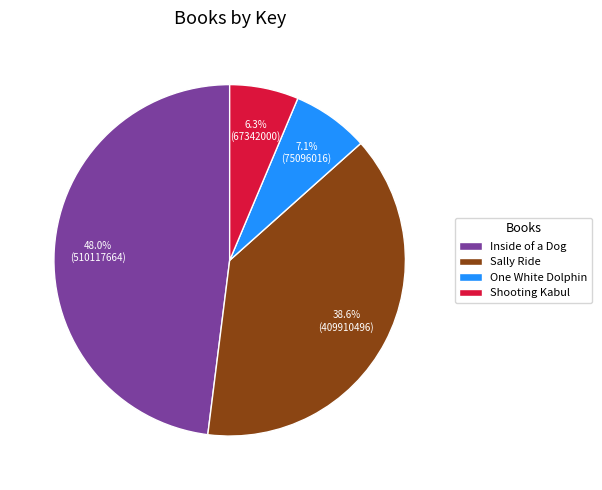

Which slice is the smallest?

Shooting Kabul